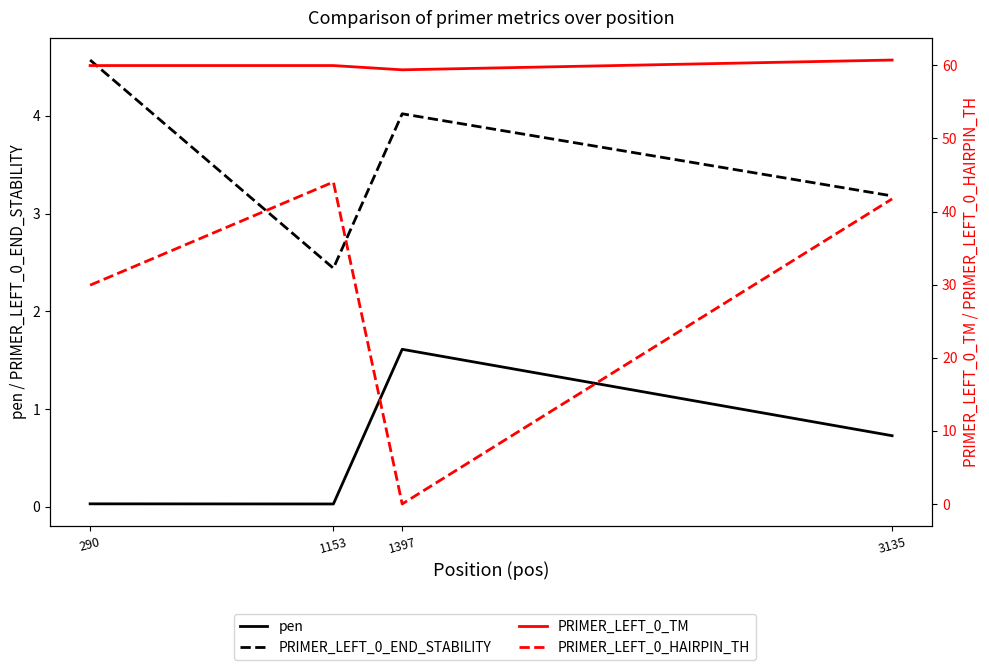

What is the value of the PRIMER_LEFT_0_HAIRPIN_TH point at the 2nd from the left?

44.0